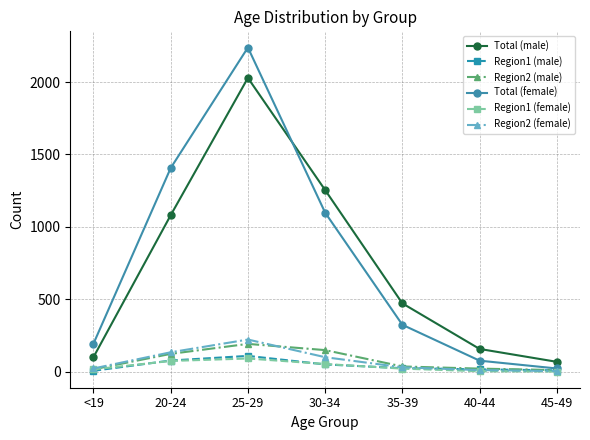

Between 20-24 and 25-29, which series saw the biggest shift?

Total (male)